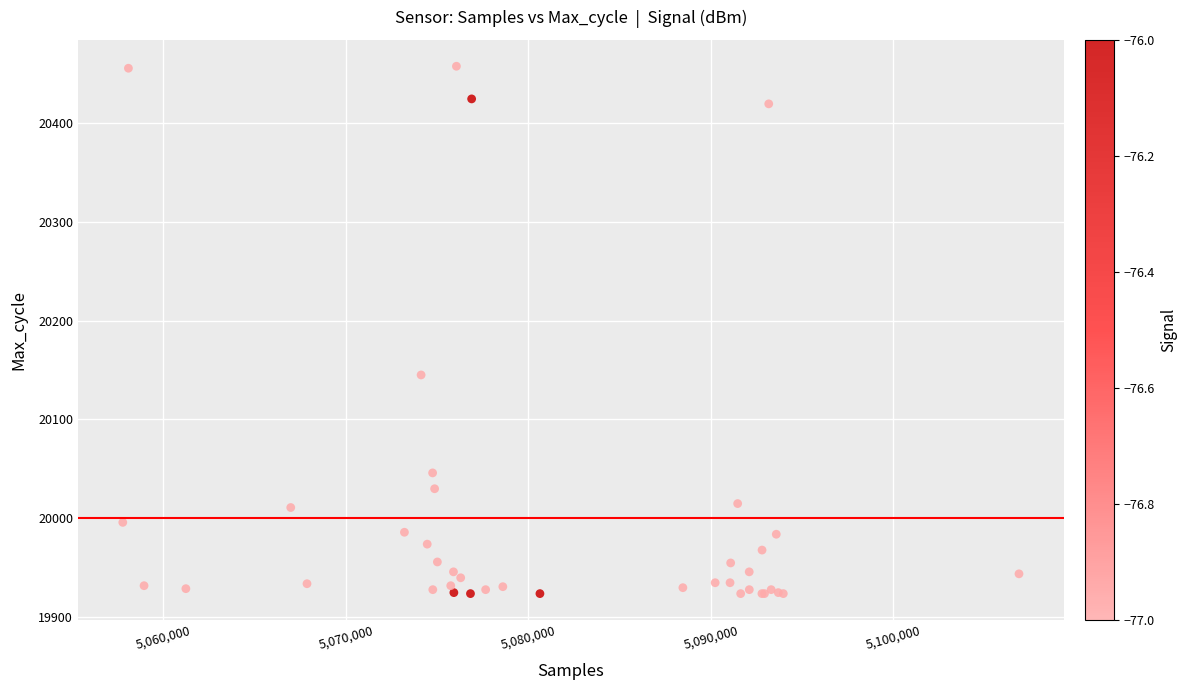

What Y value in the scatter plot is closest to 20190?

20145